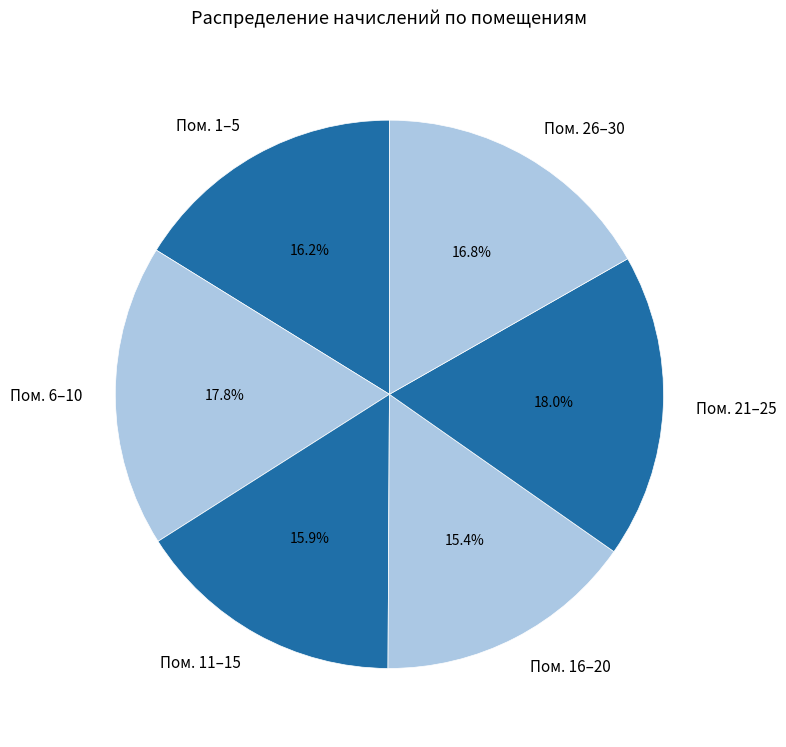

What is the ratio of the value at Пом. 11–15 to the value at Пом. 16–20?

1.0